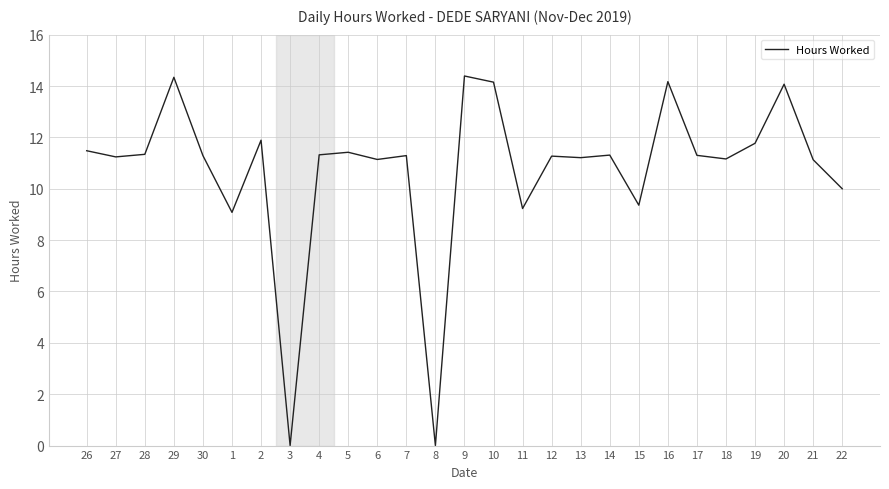

Which has a higher value, 22 or 15?

22